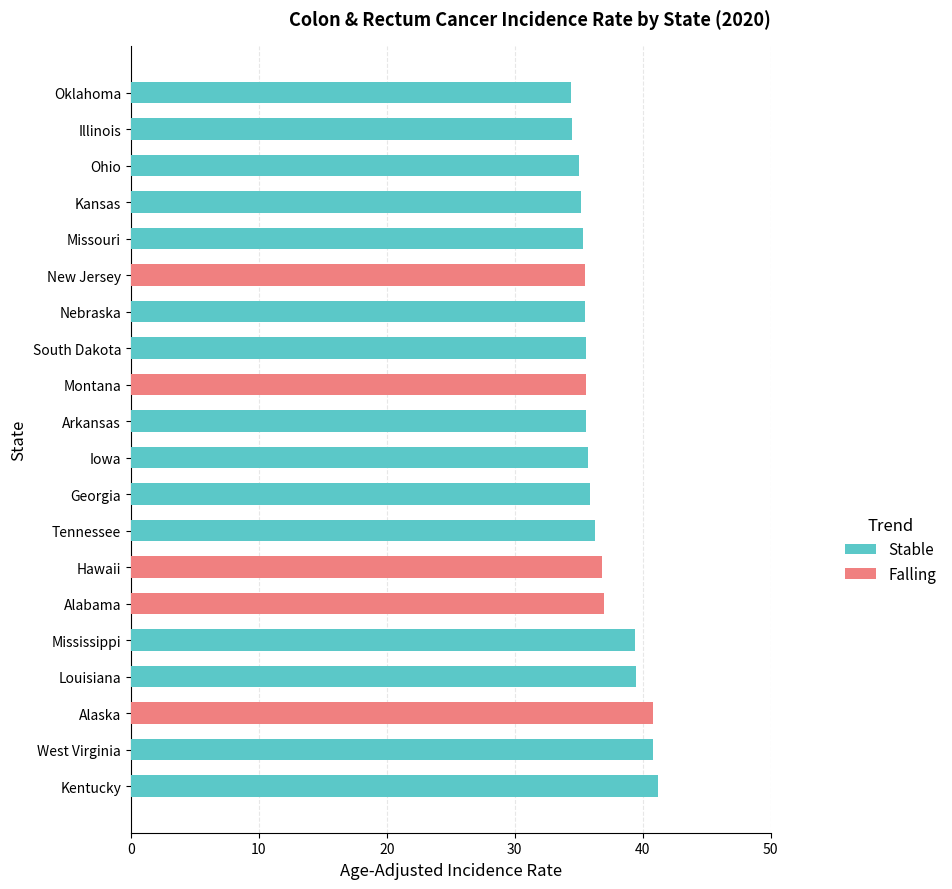

Count the number of data series in this chart.

2